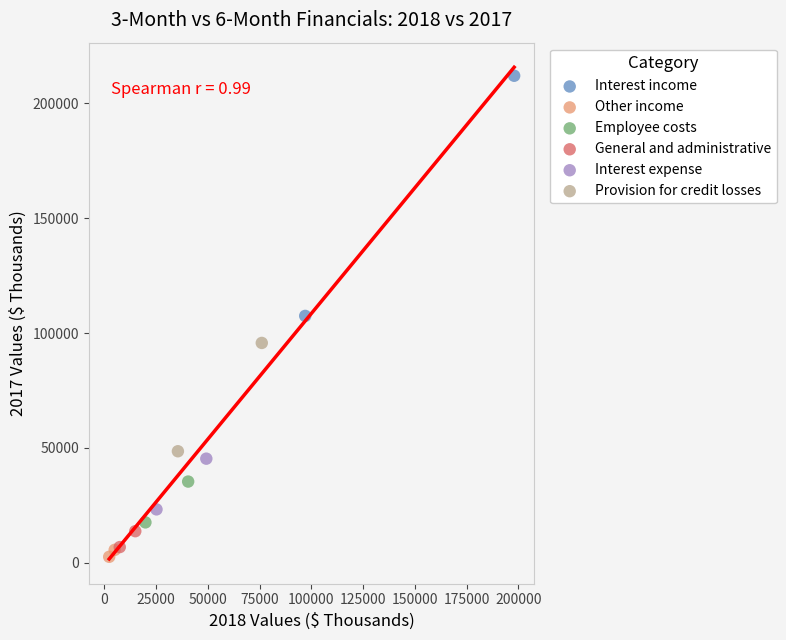

What are all the series names shown in the legend?

Interest income, Other income, Employee costs, General and administrative, Interest expense, Provision for credit losses